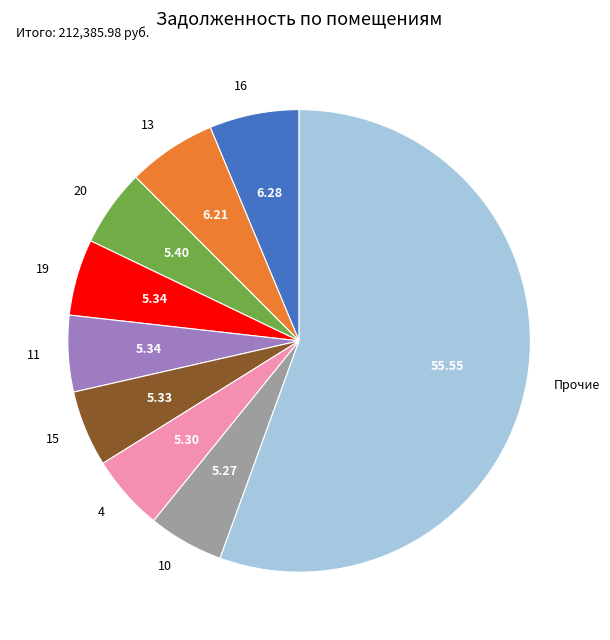

Is there a majority slice in this chart?

Yes